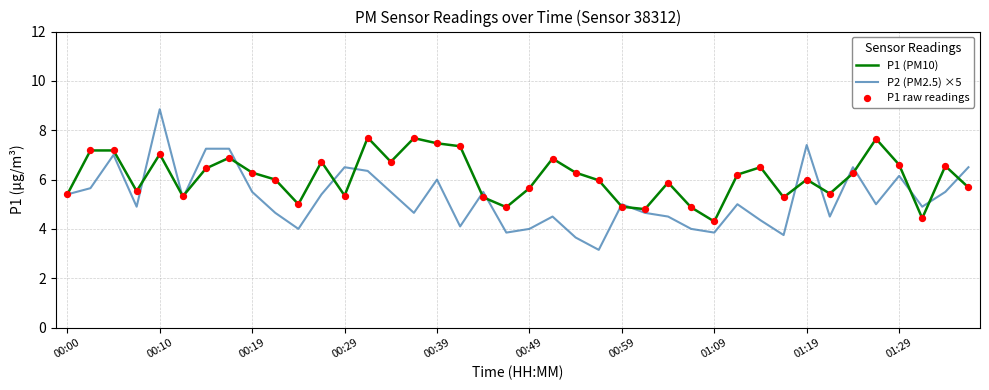

Which series has the largest total across all categories?

P1 (PM10)